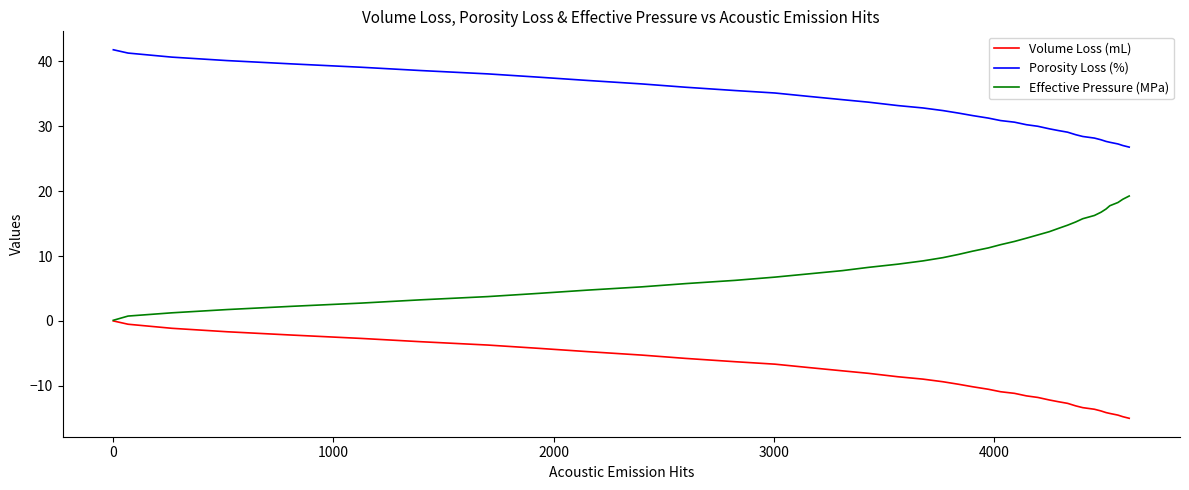

List the series in order of their overall mean, lowest first.

Volume Loss (mL), Effective Pressure (MPa), Porosity Loss (%)